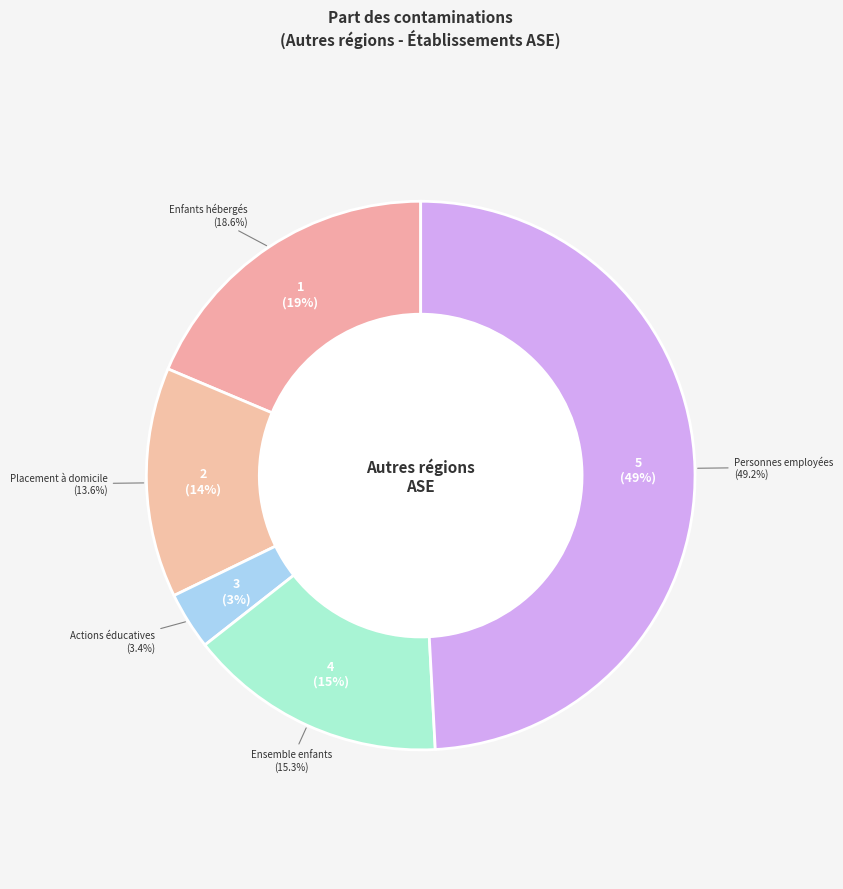

To the nearest percent, what is the average slice percentage?

20%